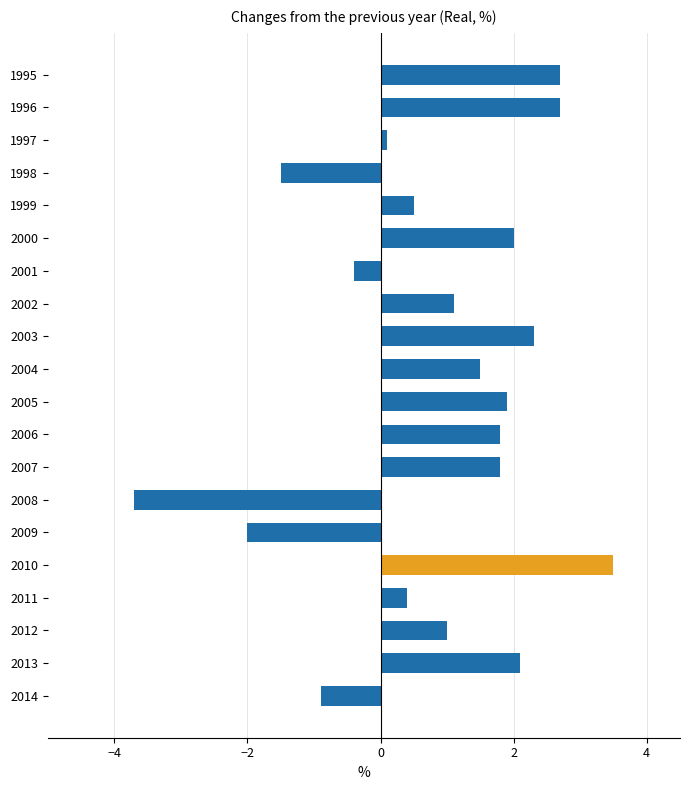

How many categories are shown in the chart?

20